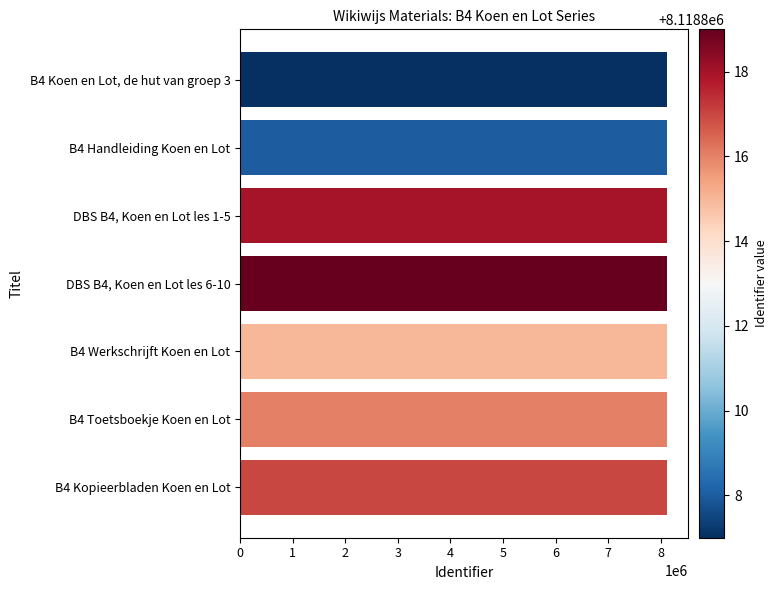

What is the average value?

8118814